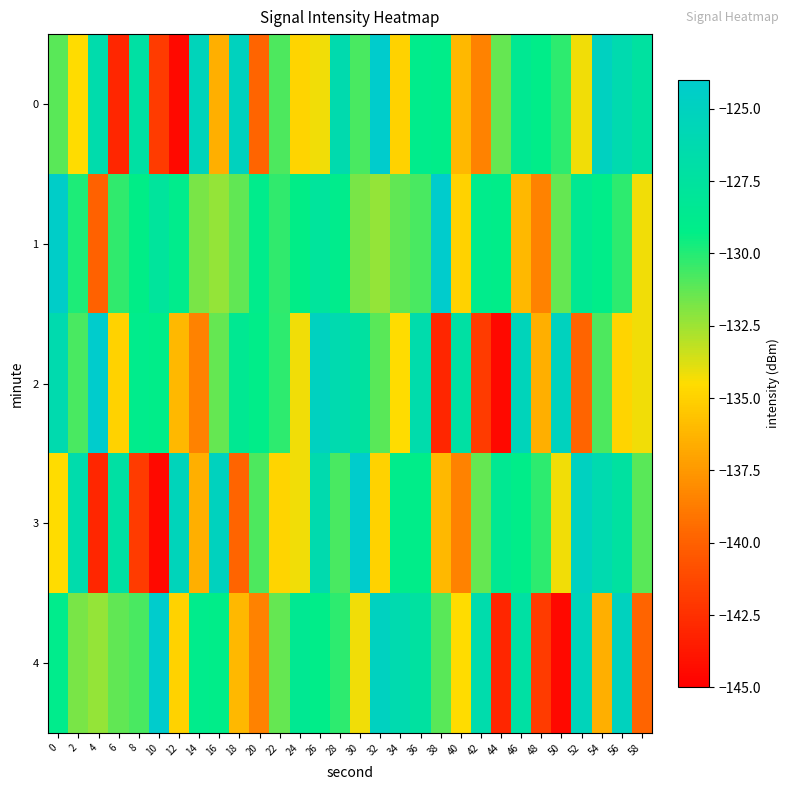

List the series in order of their peak value, lowest first.

0, 1, 2, 3, 4